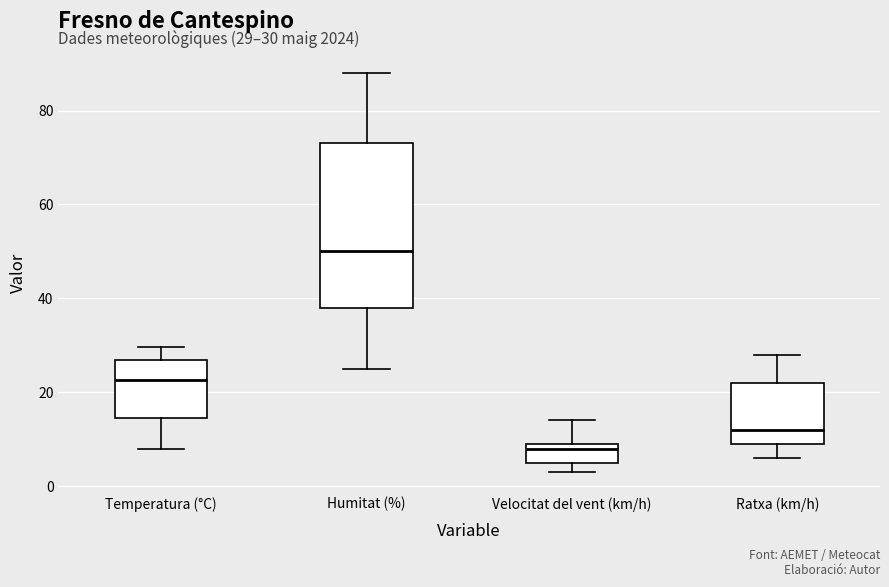

Comparing the boxes themselves (not the whiskers), which one is the tallest?

Humitat (%)